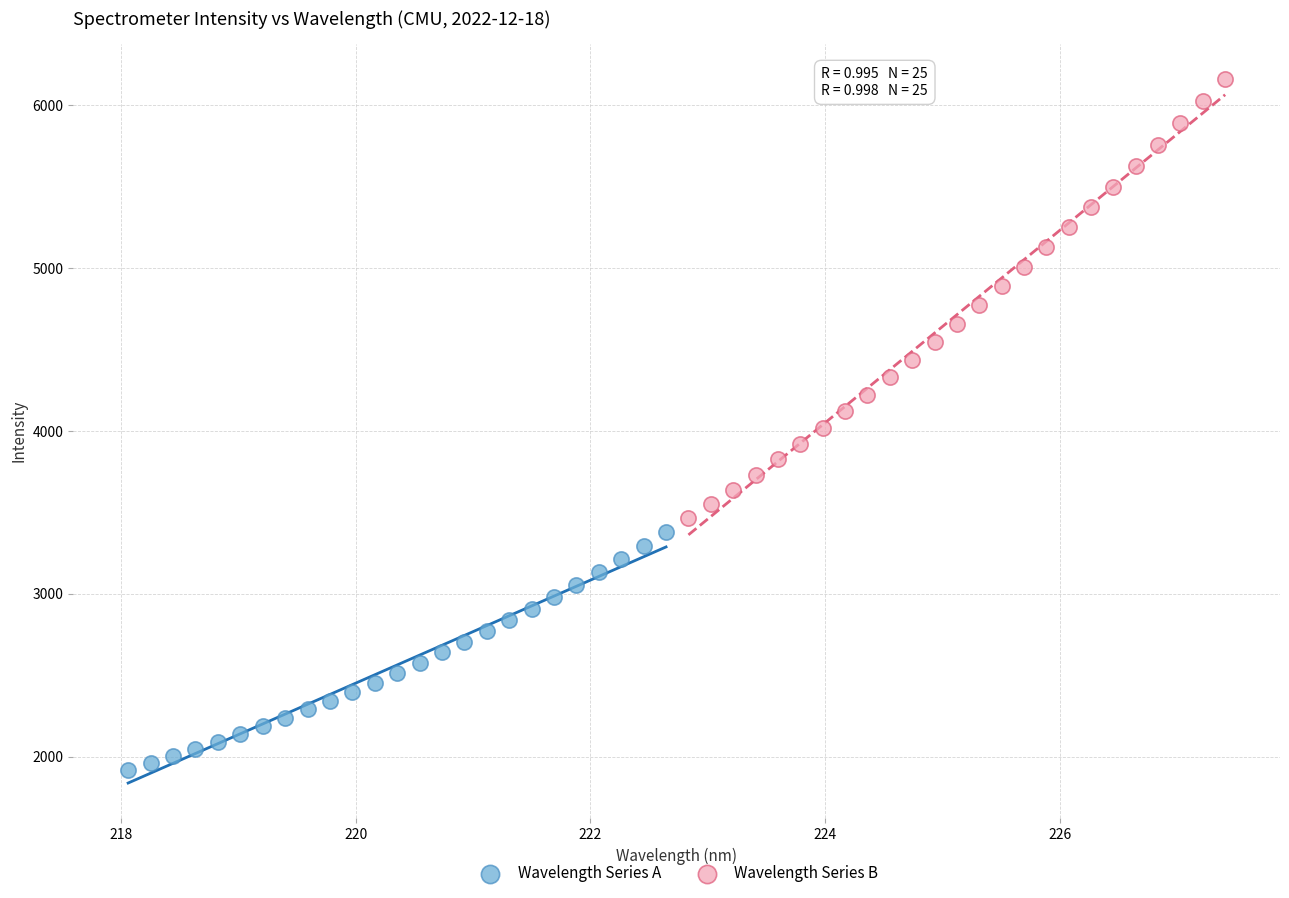

Which series contains the highest Y value?

Wavelength Series B